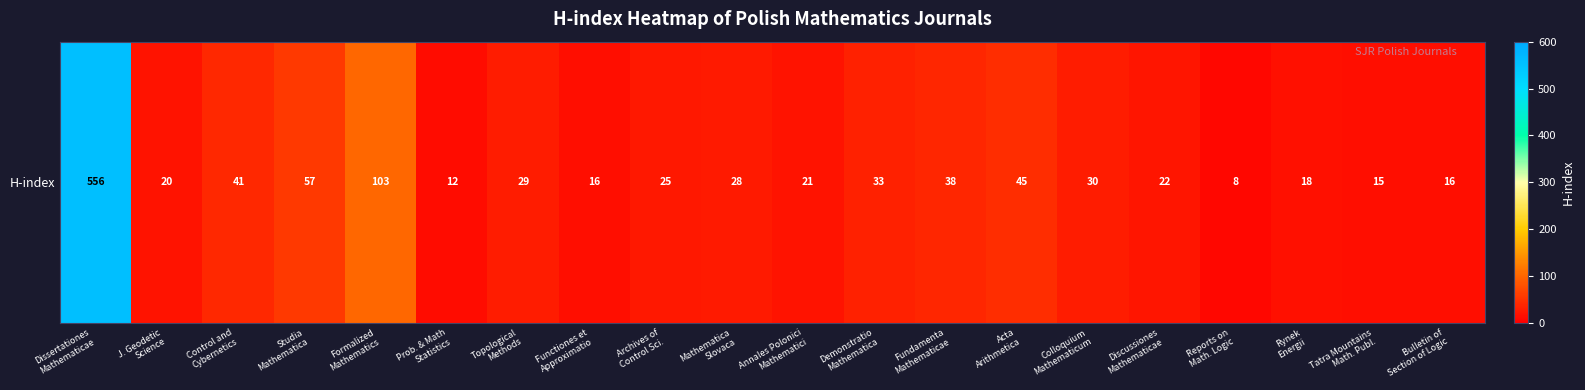

List the labels in order of value, smallest first.

Reports on
Math. Logic, Prob. & Math
Statistics, Tatra Mountains
Math. Publ., Functiones et
Approximatio, Bulletin of
Section of Logic, Rynek
Energii, J. Geodetic
Science, Annales Polonici
Mathematici, Discussiones
Mathematicae, Archives of
Control Sci., Mathematica
Slovaca, Topological
Methods, Colloquium
Mathematicum, Demonstratio
Mathematica, Fundamenta
Mathematicae, Control and
Cybernetics, Acta
Arithmetica, Studia
Mathematica, Formalized
Mathematics, Dissertationes
Mathematicae